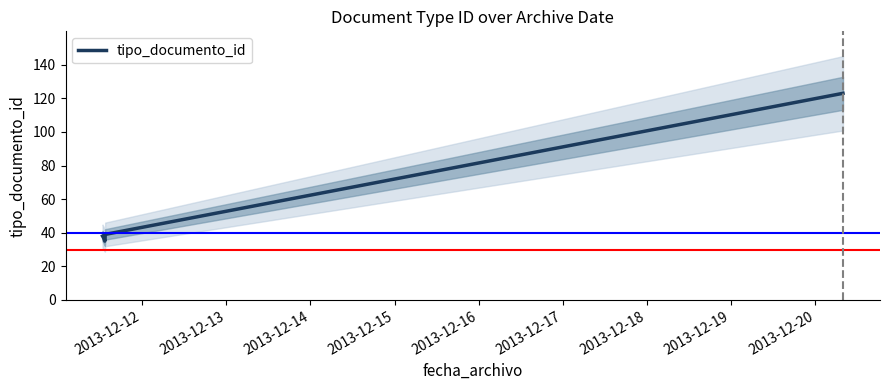

Does the chart display data point markers on the line(s)?

No